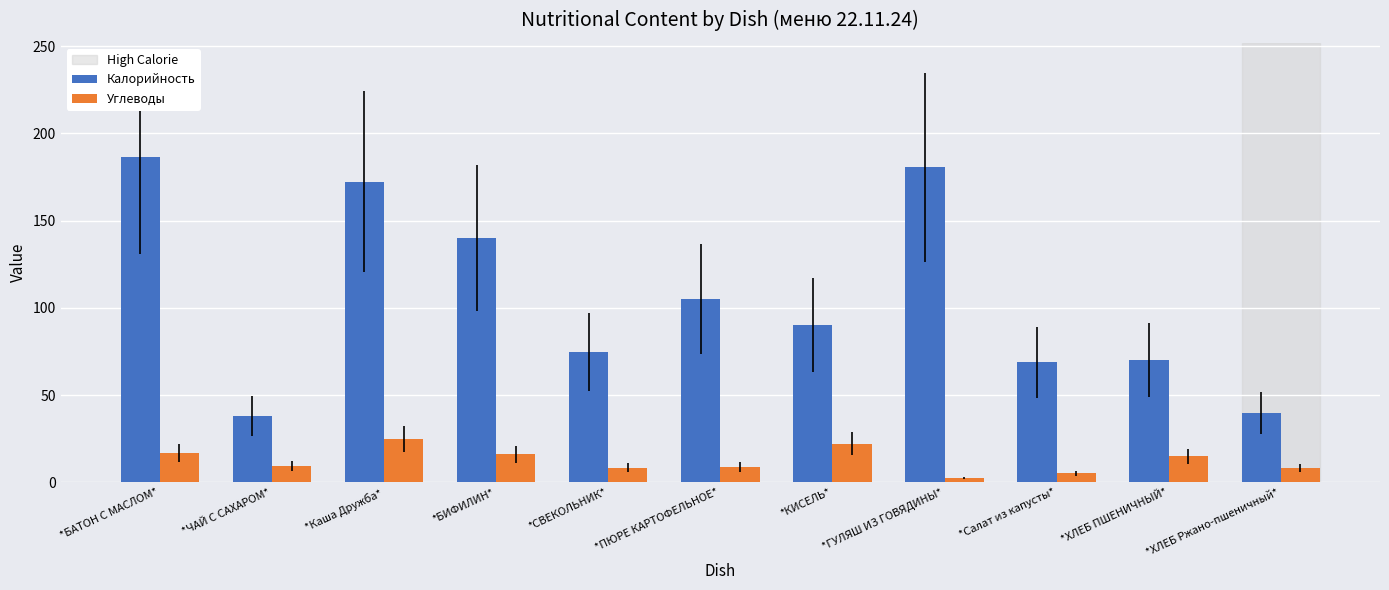

True or false: Калорийность has a value of 186.7 at *БАТОН С МАСЛОМ*.

True